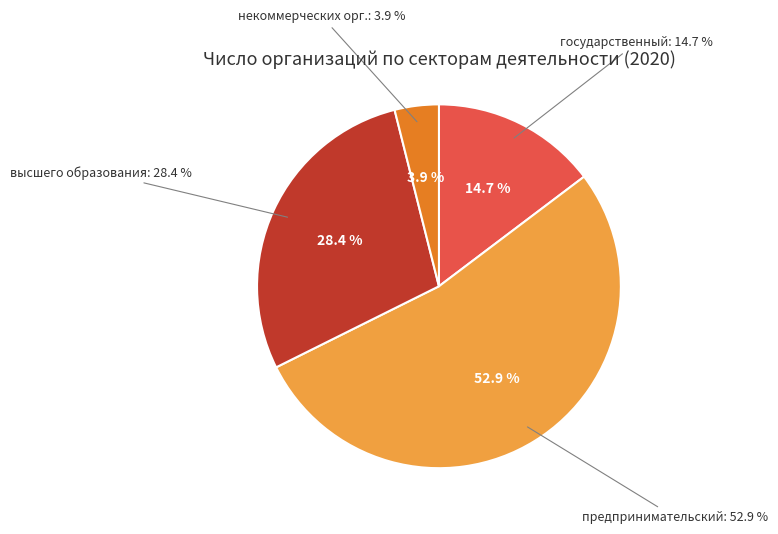

Do высшего профессионального образования and государственный together represent more than half of the pie?

No